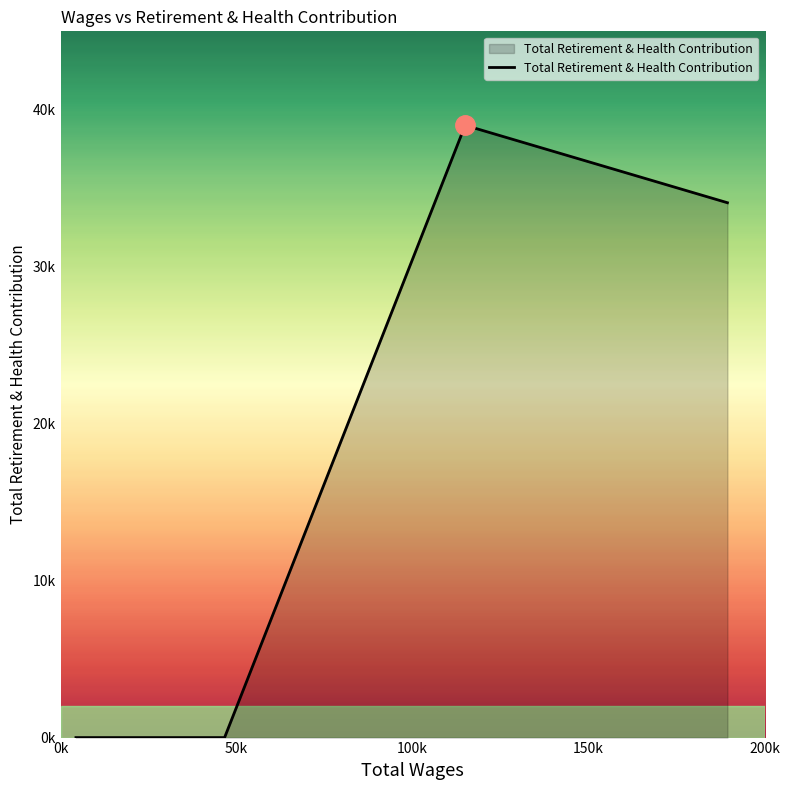

True or false: the data has more than 2 interior local peaks.

False